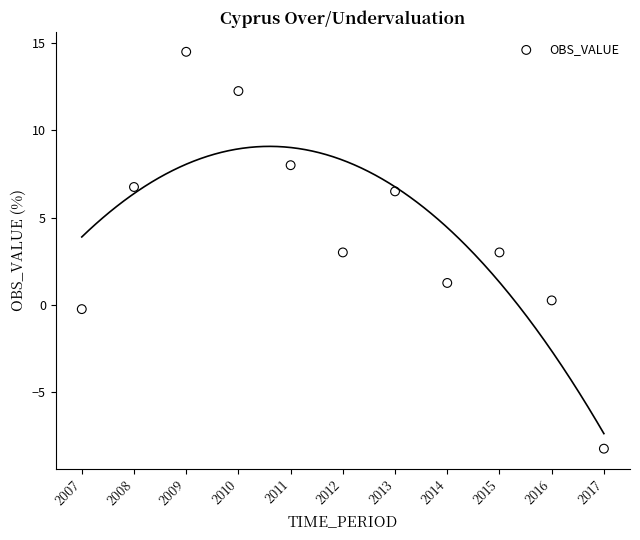

What is the average Y value?

4.3